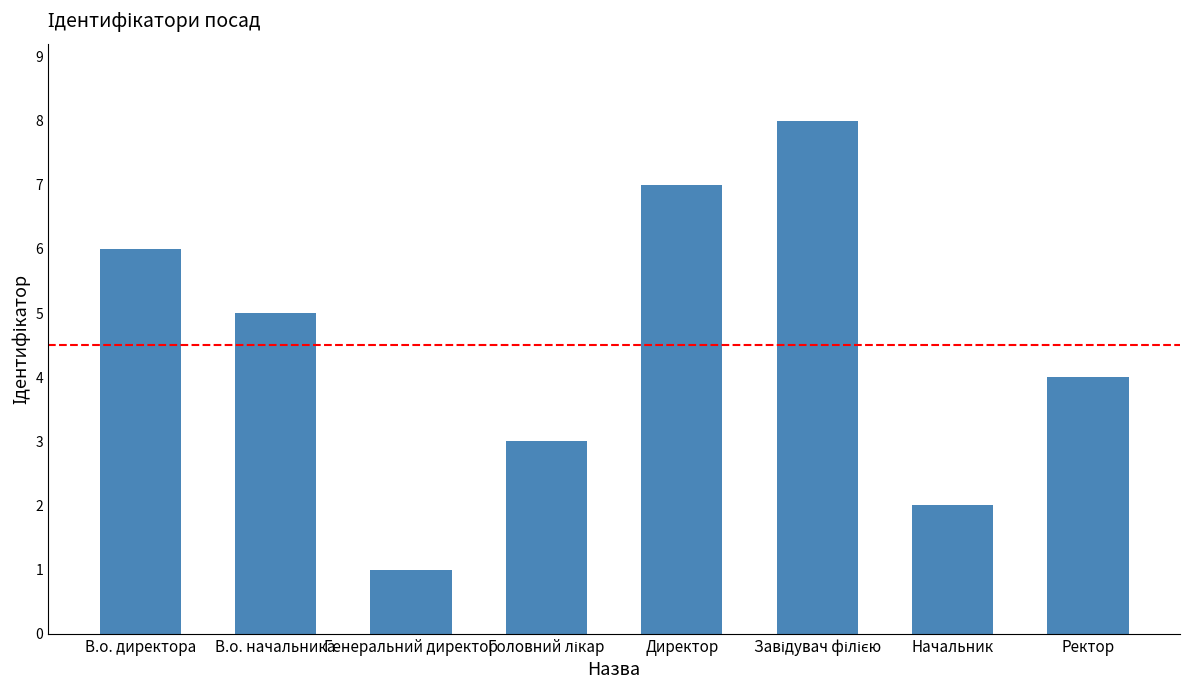

Approximately how many times larger is the value at В.о. начальника compared to Директор?

0.7